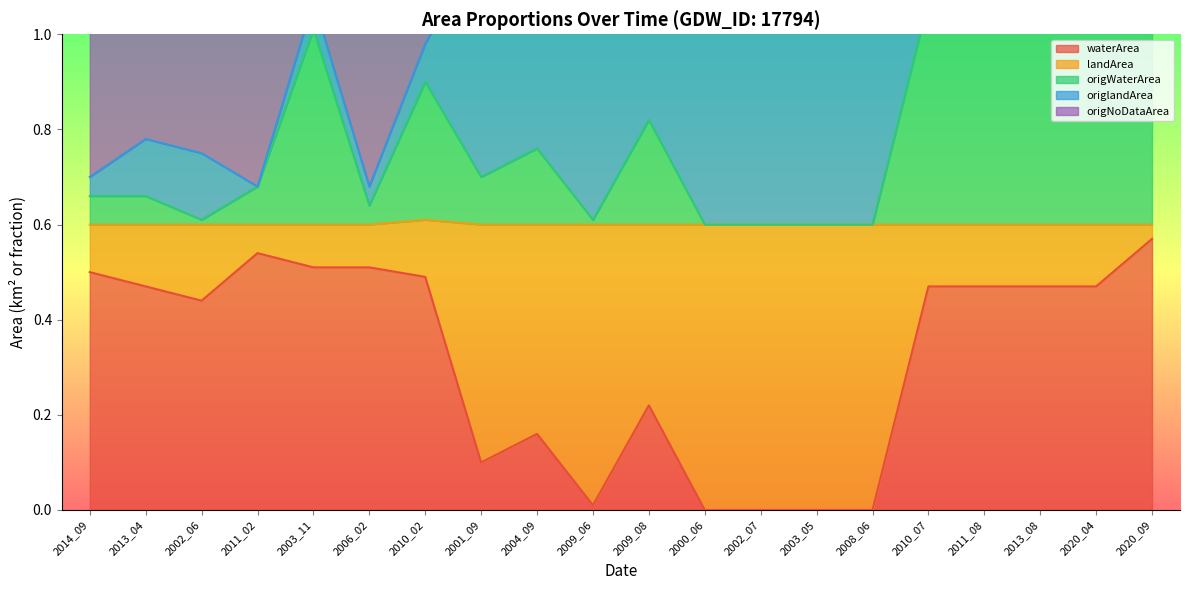

At which category does waterArea reach its first local valley?

2002_06